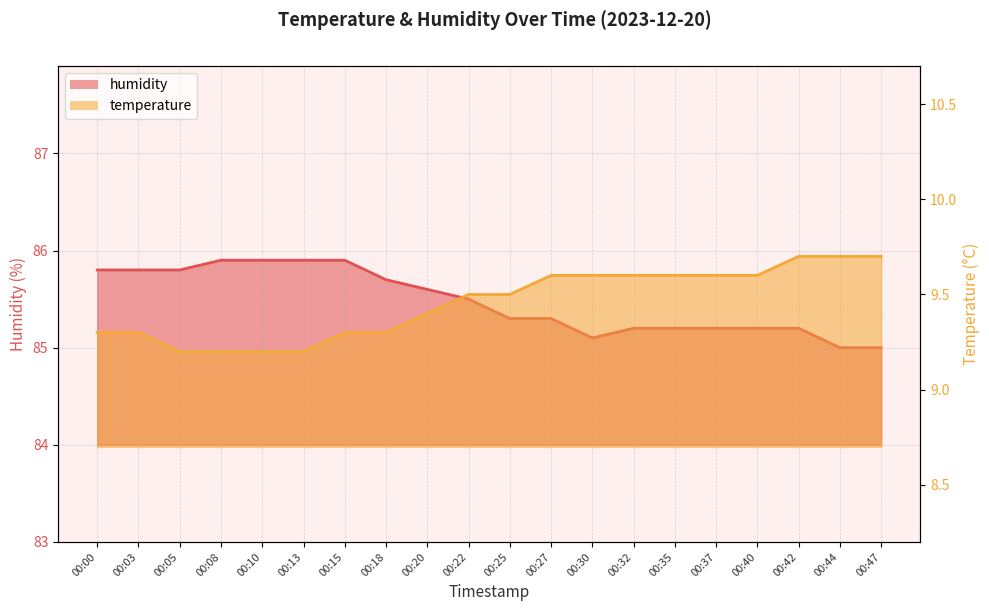

What is the difference between the humidity values at 00:27 and 00:35?

0.1